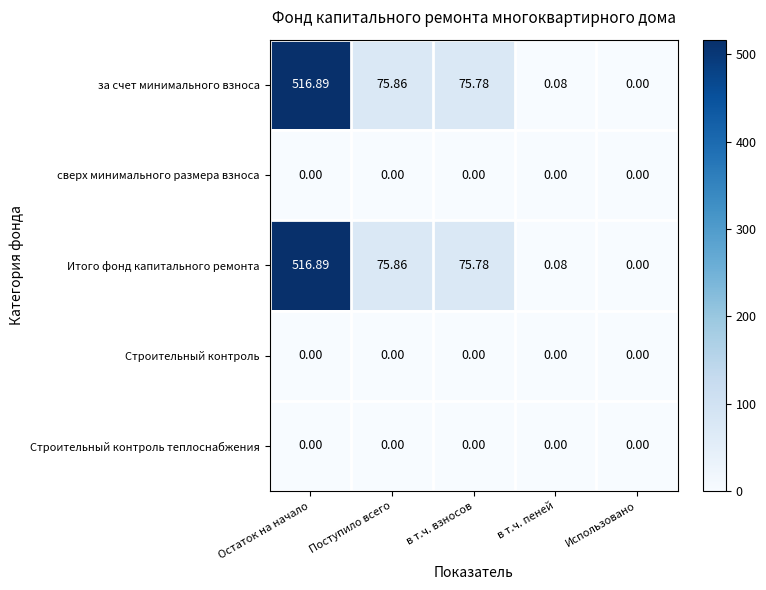

At which label is за счет минимального взноса closest to 258?

Поступило всего